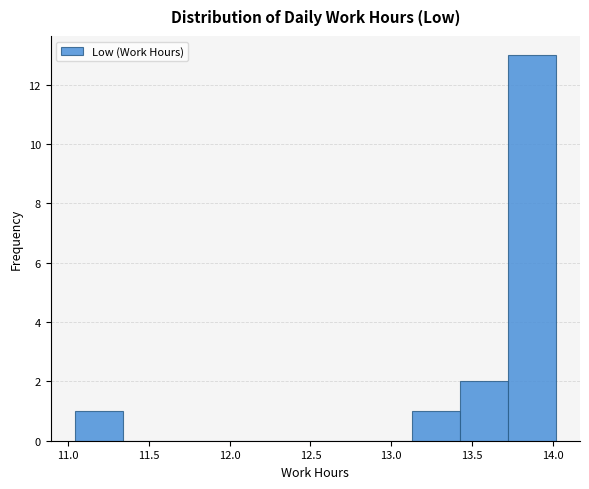

Which range on the x-axis has the tallest bar?

13.70 to 14.00